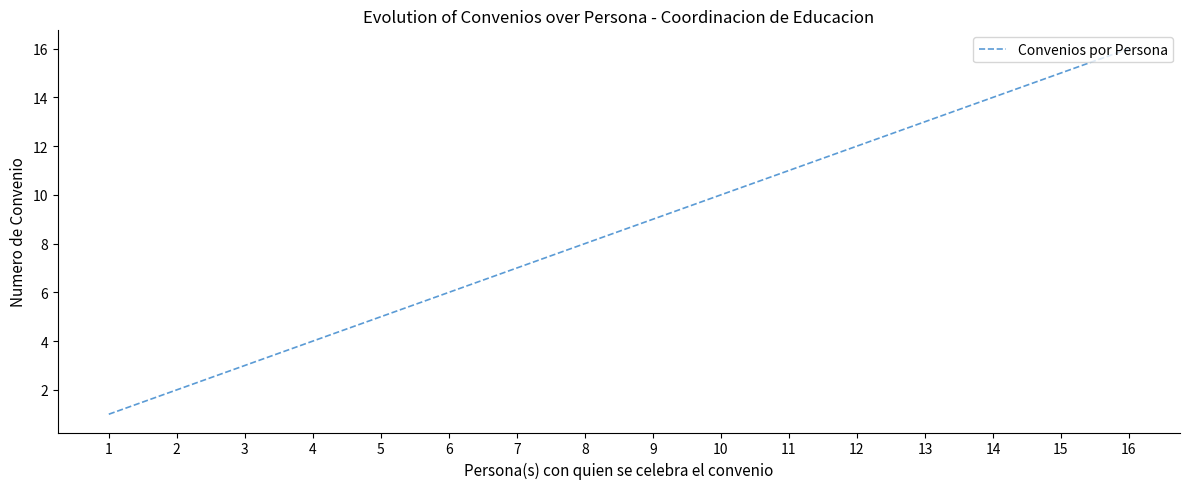

True or false: there are more than 1 points higher than both neighbors.

False